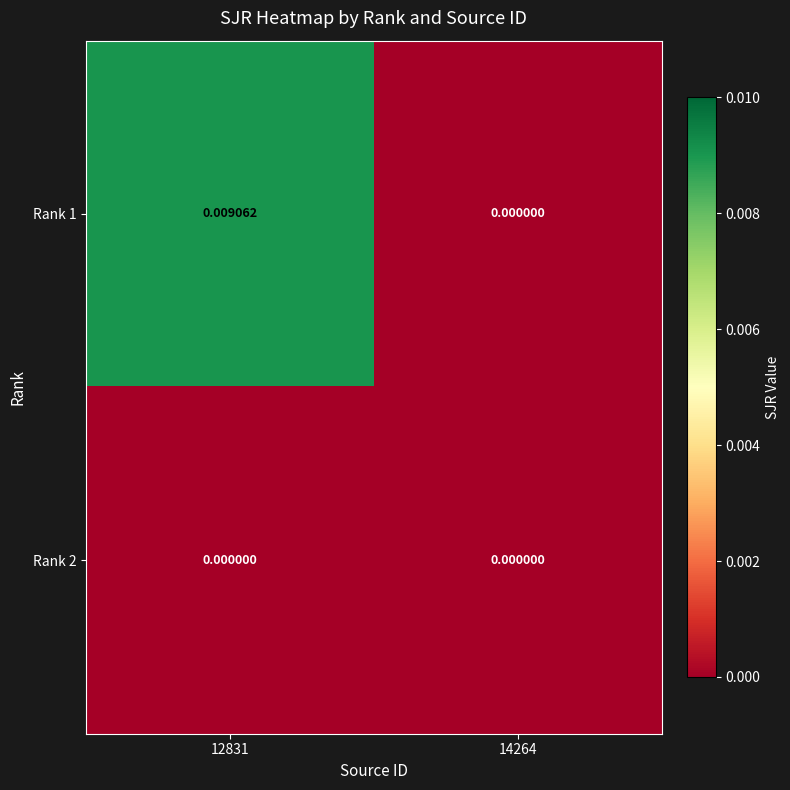

Reading right to left, transcribe all the data shown in this chart.

Rank 1: 14264=0.0	12831=0.0
Rank 2: 14264=0.0	12831=0.0